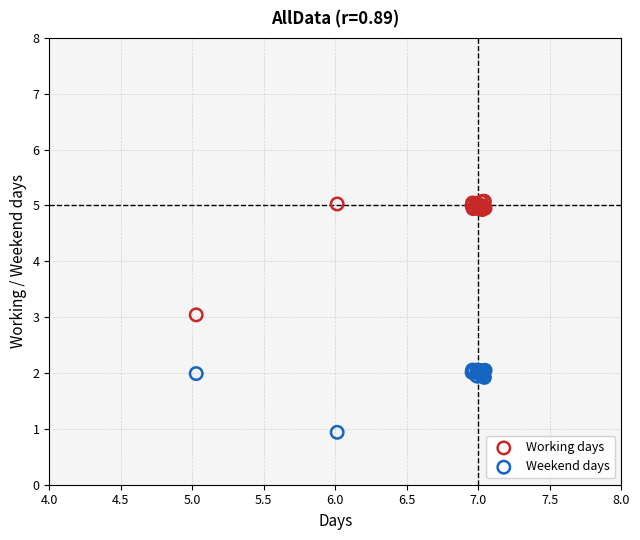

What are all the series names shown in the legend?

Working days, Weekend days